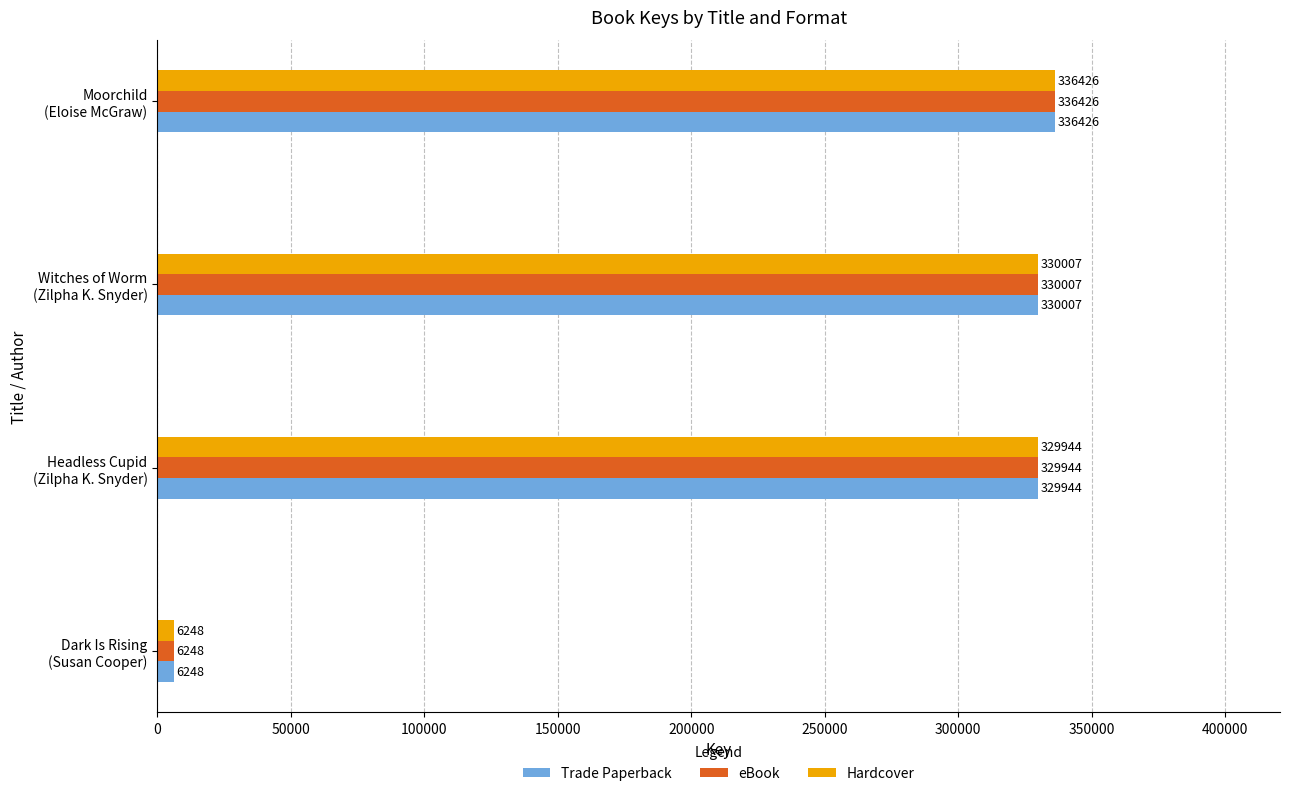

What is the maximum value shown in the chart?

336426